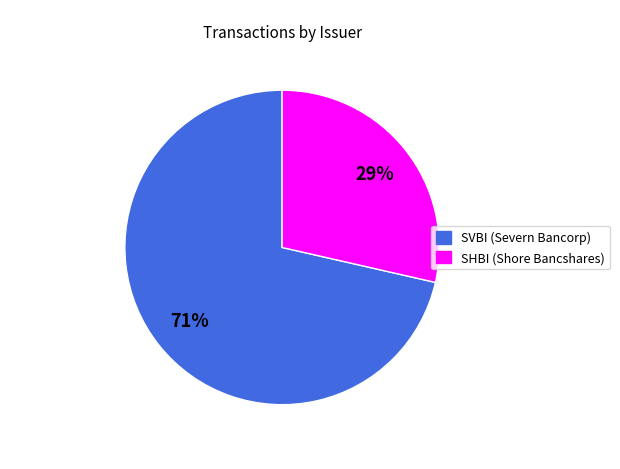

Is there a majority slice in this chart?

Yes